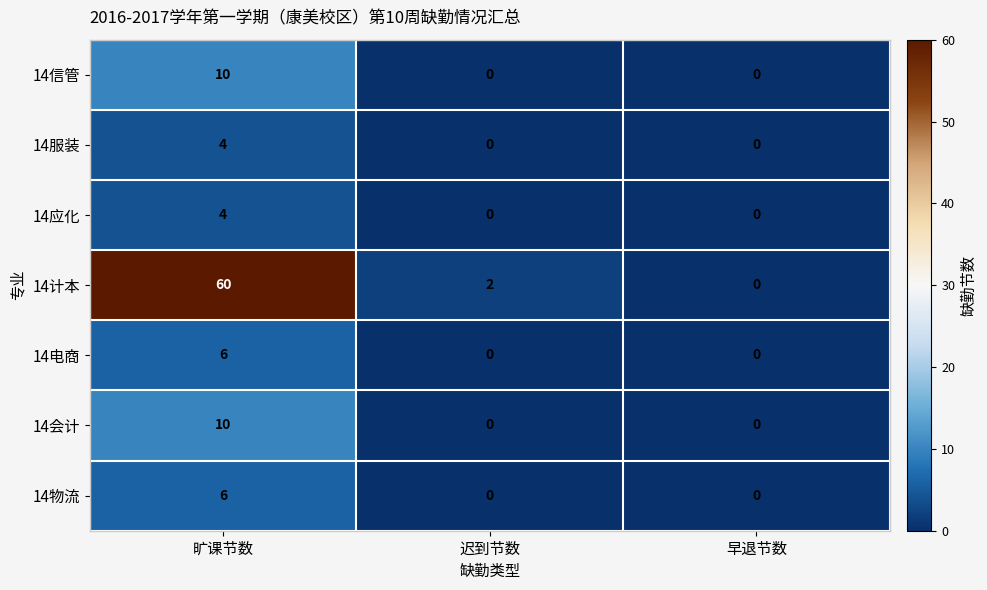

At which category does the chart reach its peak across all series?

旷课节数